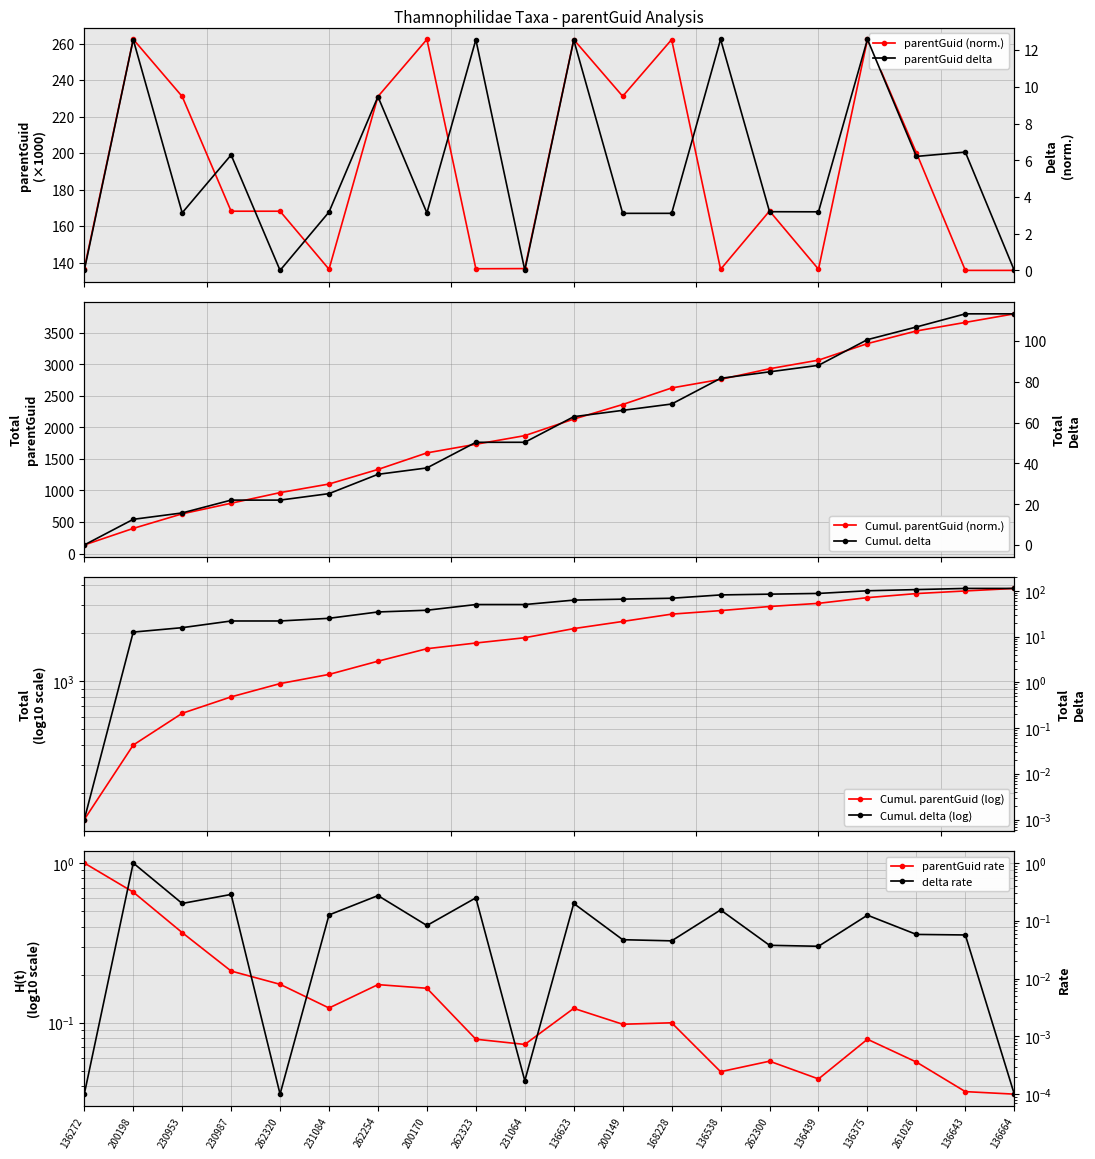

The Cumul. delta series shows 15.8 at 231064. True or false?

False